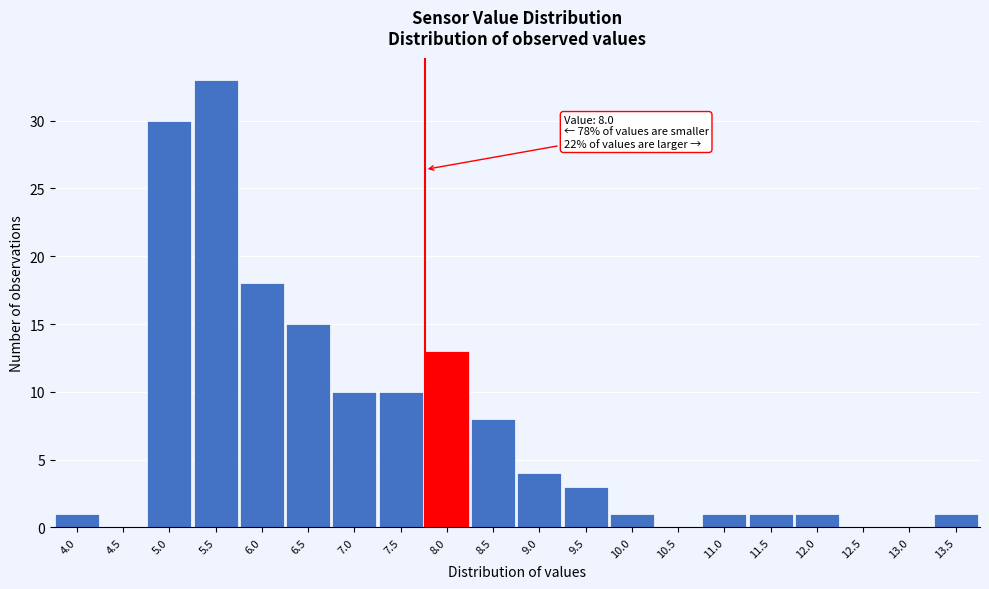

Reading left to right, list all the values displayed in this chart.

4.0=1	4.5=0	5.0=30	5.5=33	6.0=18	6.5=15	7.0=10	7.5=10	8.0=13	8.5=8	9.0=4	9.5=3	10.0=1	10.5=0	11.0=1	11.5=1	12.0=1	12.5=0	13.0=0	13.5=1